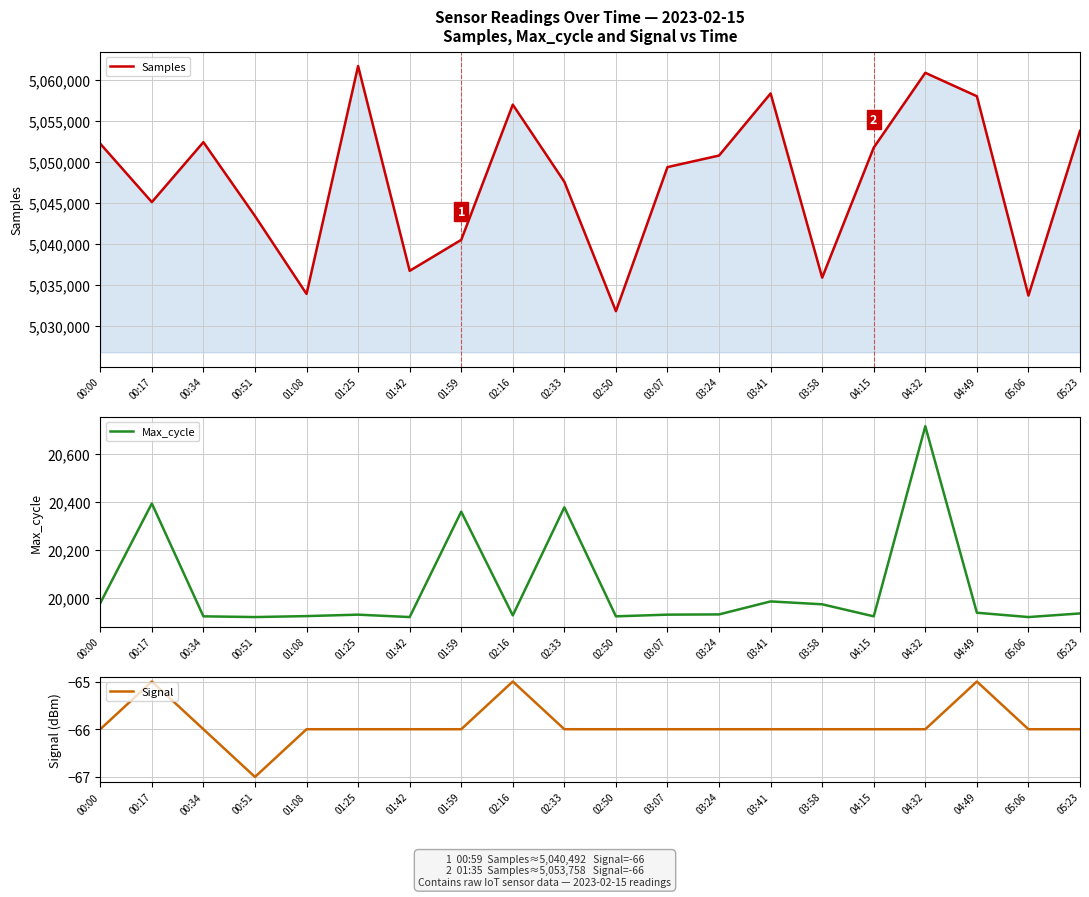

What is the sum of the Signal values at 05:23 and 05:06?

-132